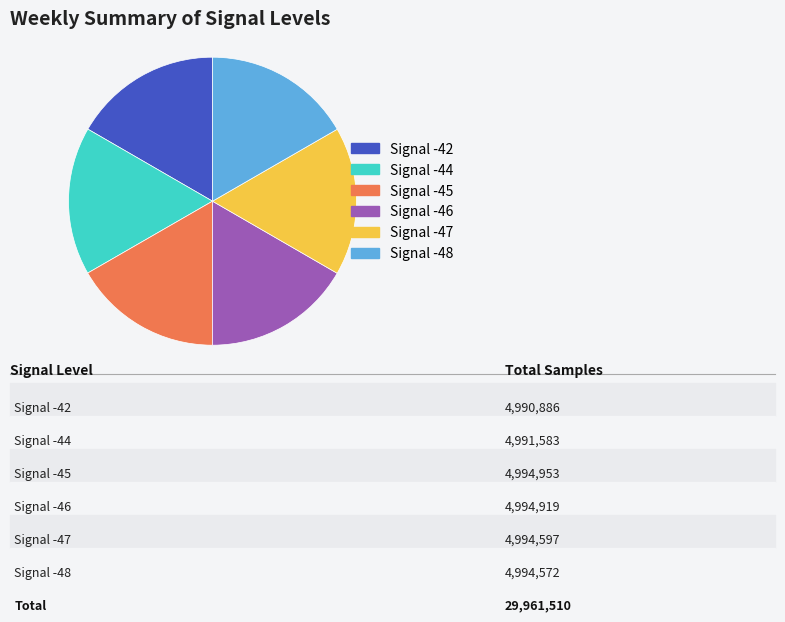

Does any single category account for the majority?

No